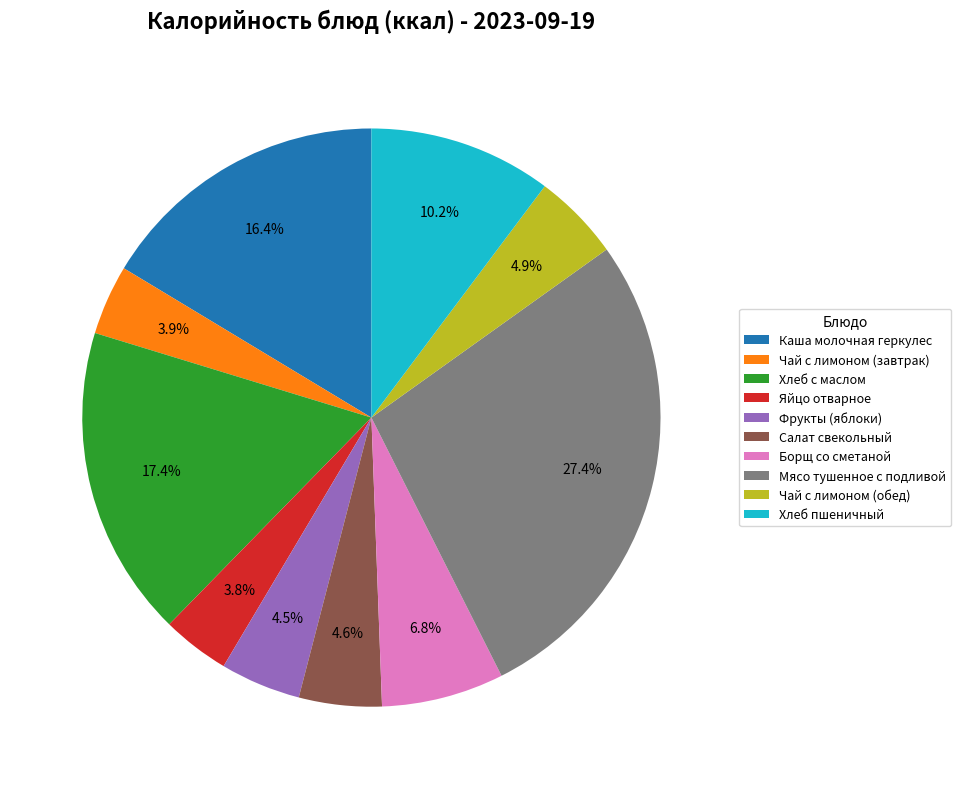

What is the largest slice in the pie chart?

Мясо тушенное с подливой